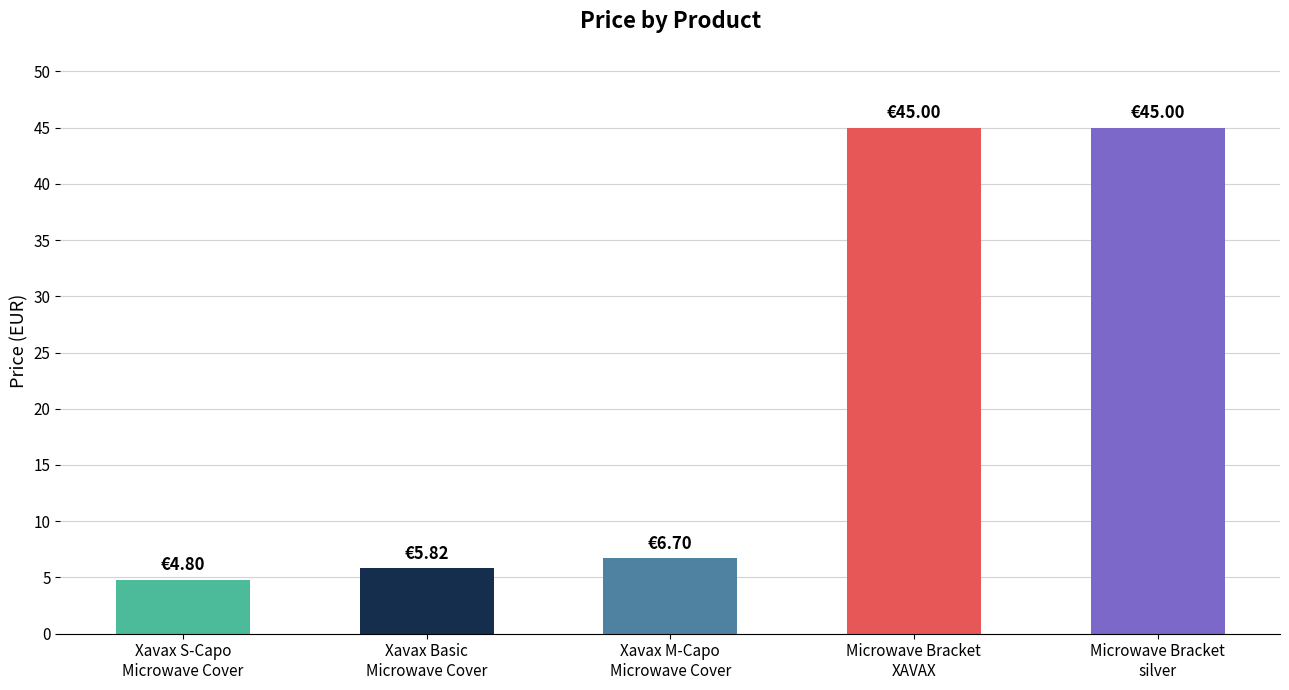

What is the sum of all values?

107.3